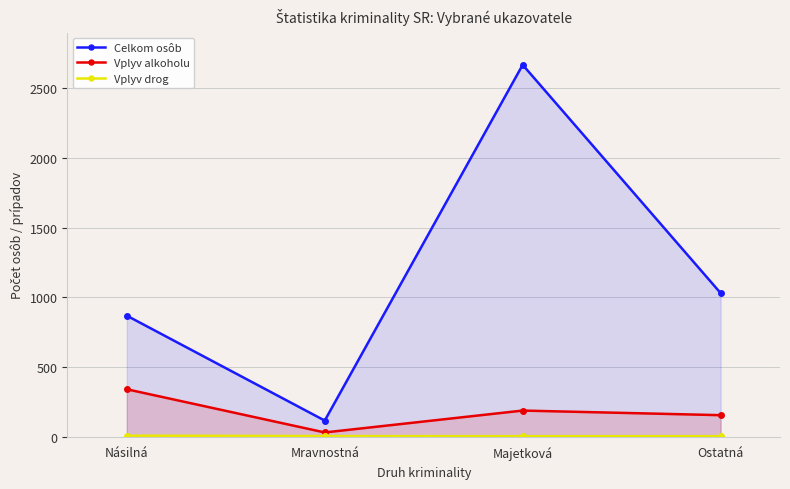

How many data points in Celkom osôb are less than 1031?

2